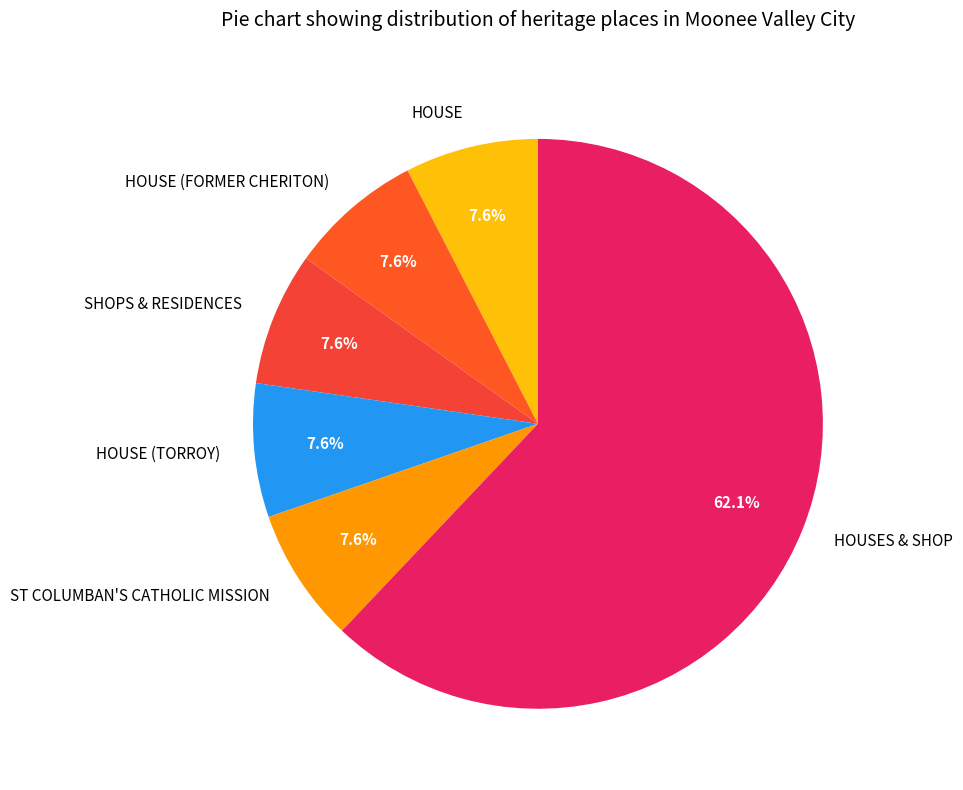

Do HOUSE (FORMER CHERITON) and ST COLUMBAN'S CATHOLIC MISSION together represent more than half of the pie?

No